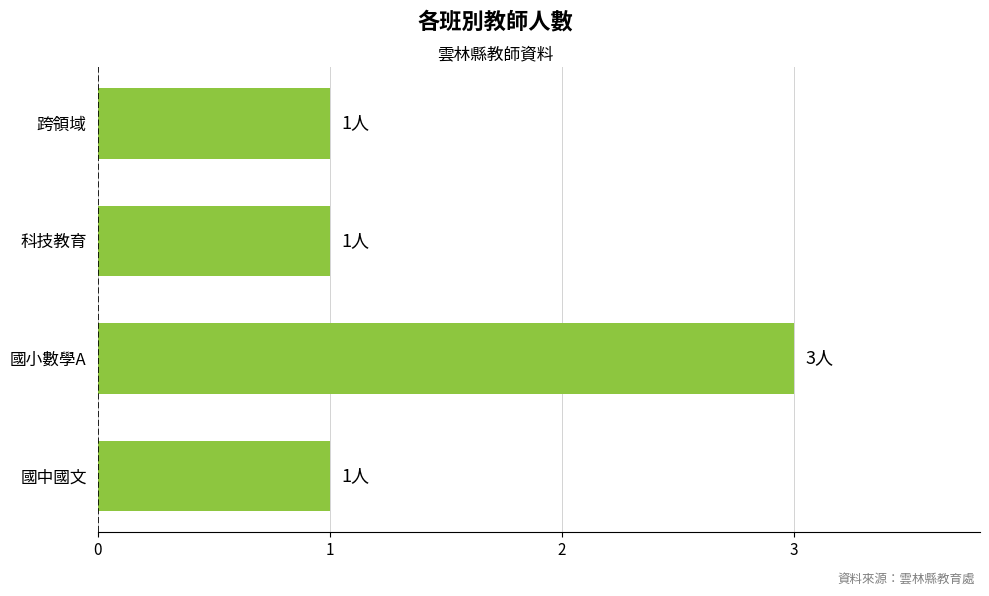

The chart shows a value of 0 at 國中國文. True or false?

False